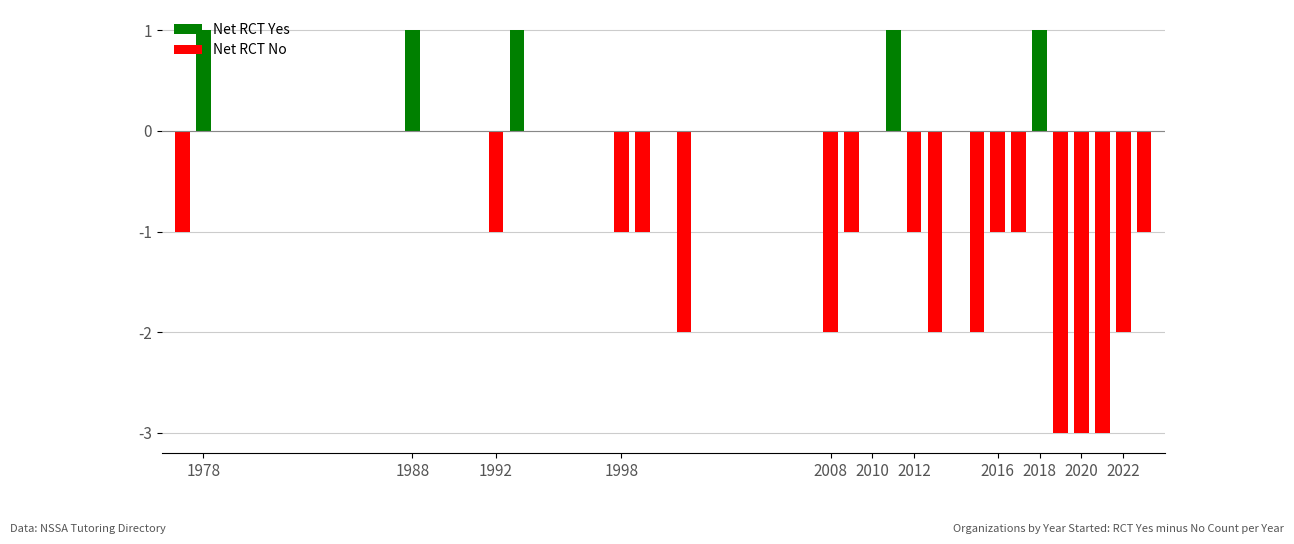

What is the sum of all values?

-23